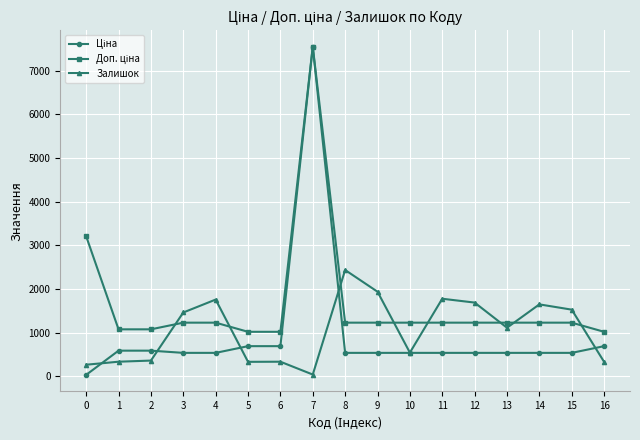

What is the value of the Залишок point at the 2nd from the left?

333.0